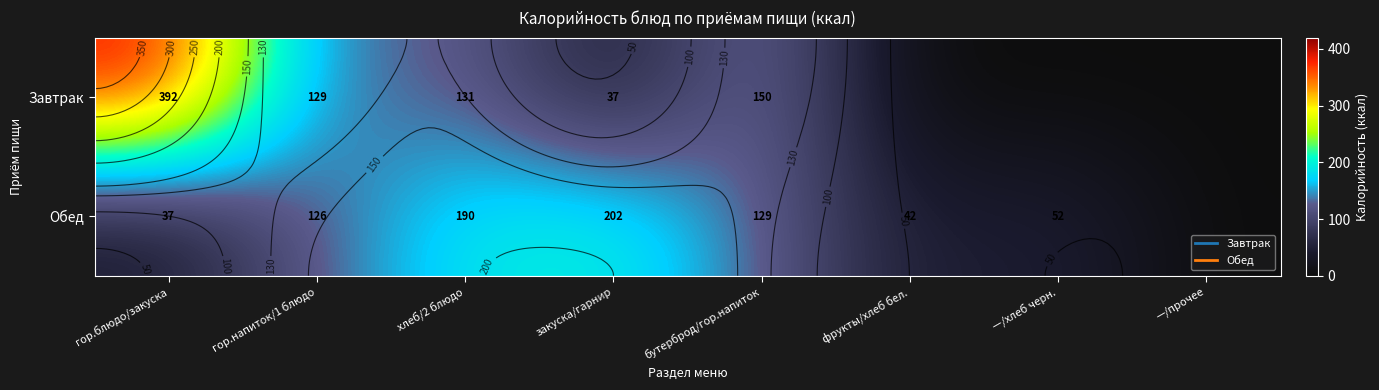

What is the maximum value shown in the chart?

392.0